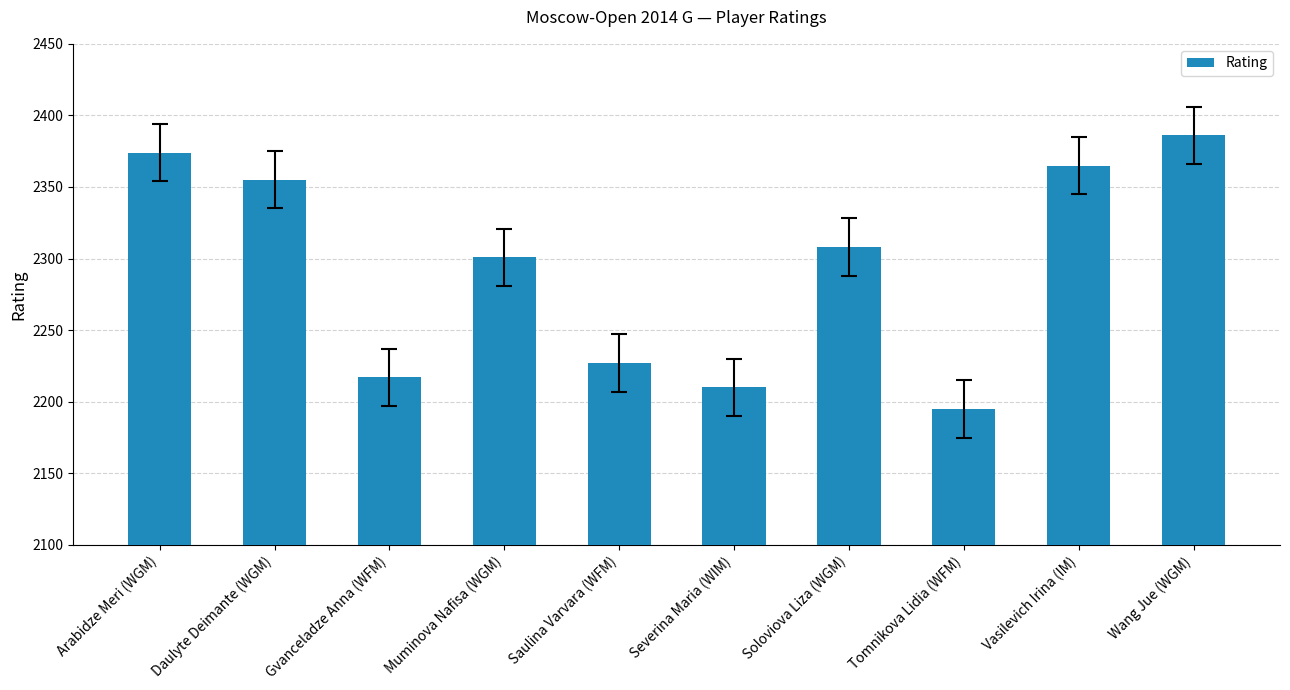

At which category does the chart reach its minimum across all series?

Tomnikova Lidia (WFM)